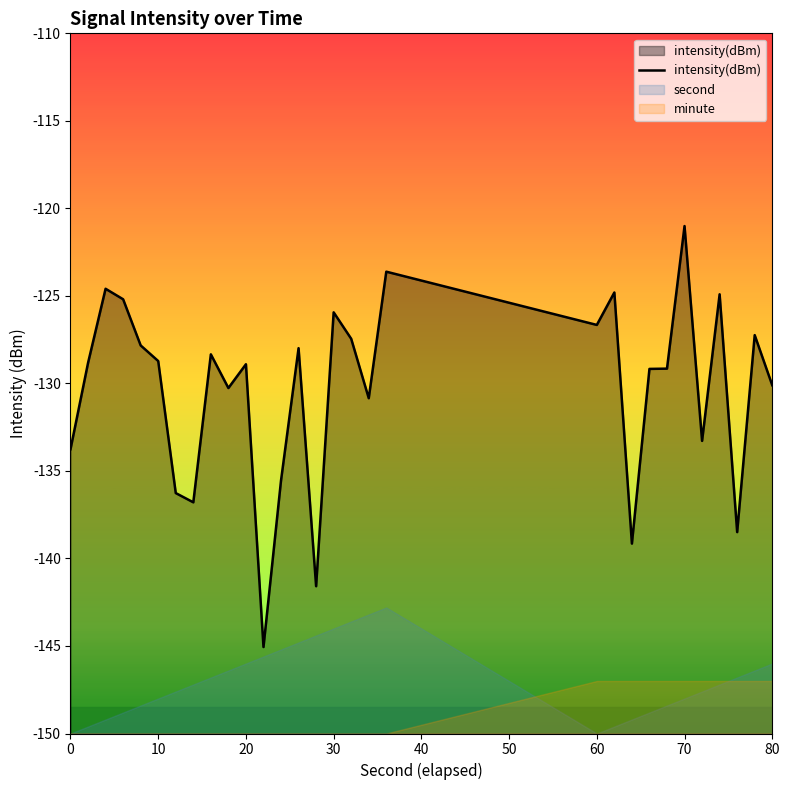

How many points are higher than both their immediate neighbors (excluding endpoints)?

10